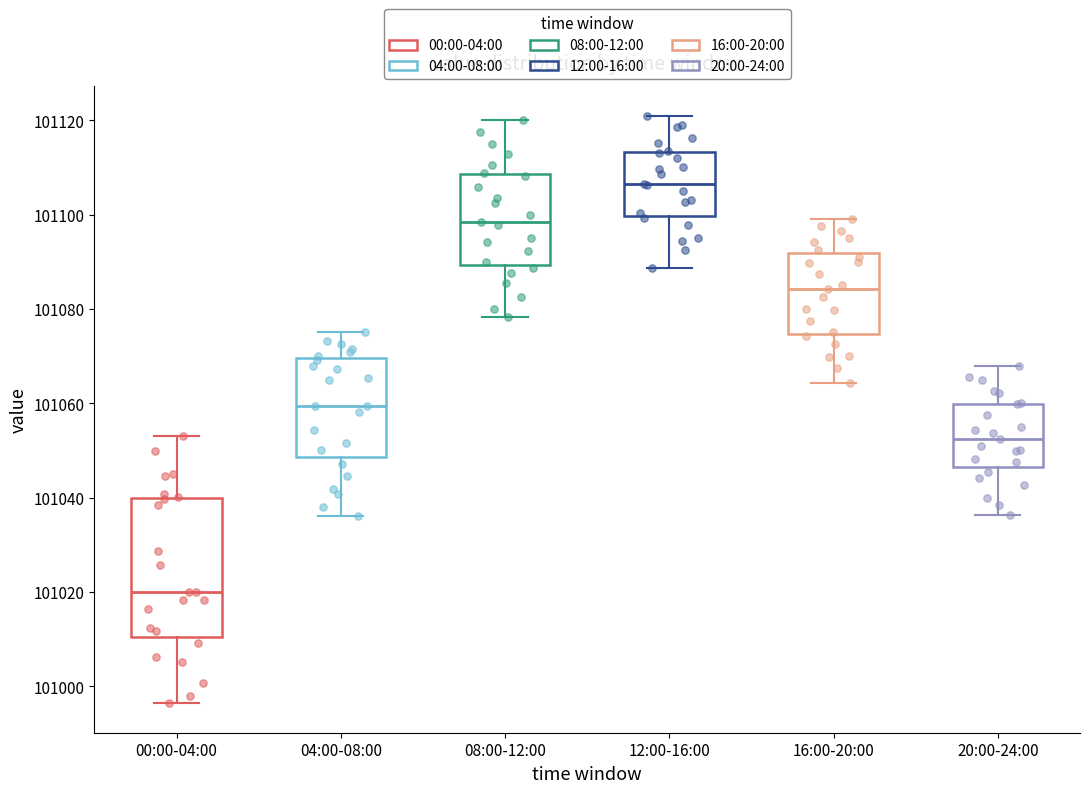

Reading left to right, read every box against the y-axis: the position of its median line, the range the box covers, and the ends of its whiskers. The values are not printed on the chart, so give them approximately, as read against the axis.

00:00-04:00: median 101020, box 101010 to 101040, whiskers 100996 to 101052
04:00-08:00: median 101060, box 101048 to 101070, whiskers 101036 to 101076
08:00-12:00: median 101098, box 101090 to 101108, whiskers 101078 to 101120
12:00-16:00: median 101106, box 101100 to 101114, whiskers 101088 to 101122
16:00-20:00: median 101084, box 101074 to 101092, whiskers 101064 to 101100
20:00-24:00: median 101052, box 101046 to 101060, whiskers 101036 to 101068